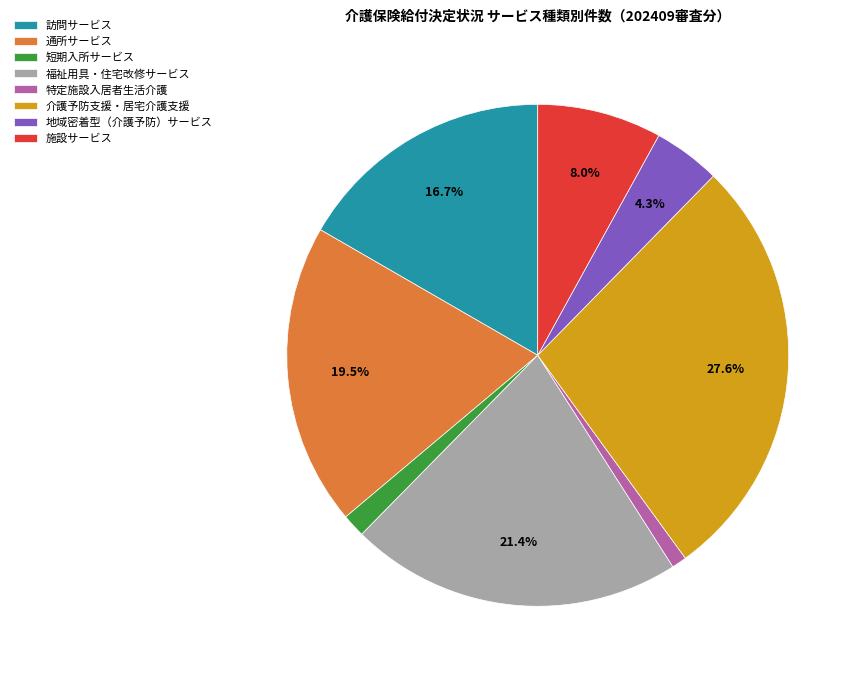

Is it true that 福祉用具・住宅改修サービス is 21% of the pie?

True